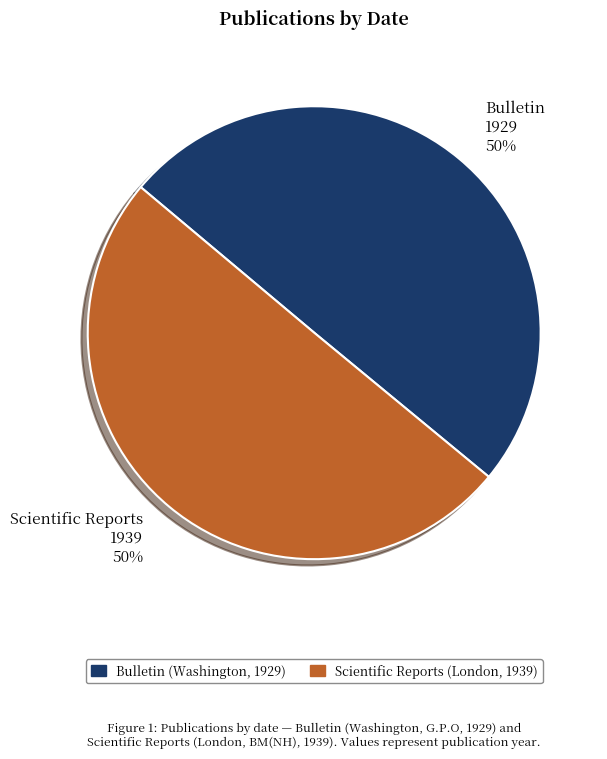

Approximately how many times larger is the value at Bulletin (Washington, 1929) compared to Scientific Reports (London, 1939)?

1.0